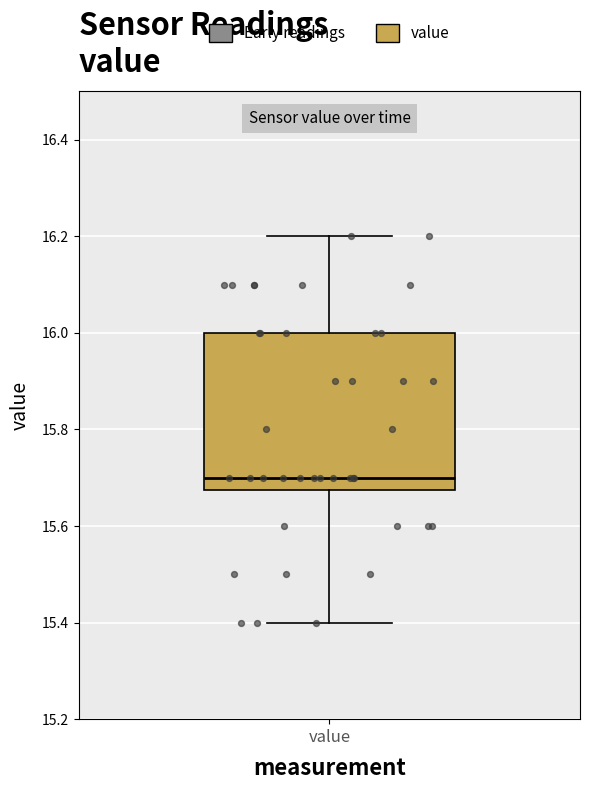

Read this box plot against the y-axis: the position of the median line, the range covered by the box, and the ends of both whiskers. The values are not printed on the chart, so give them approximately, as read against the axis.

median 15.70, box 15.68 to 16.00, whiskers 15.40 to 16.20